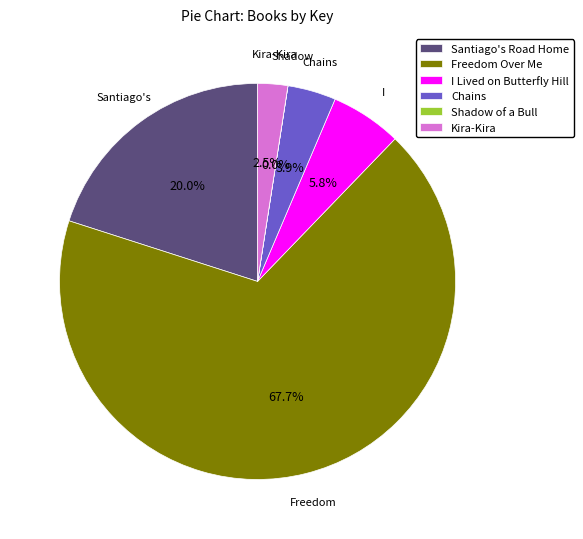

Does any single category account for the majority?

Yes